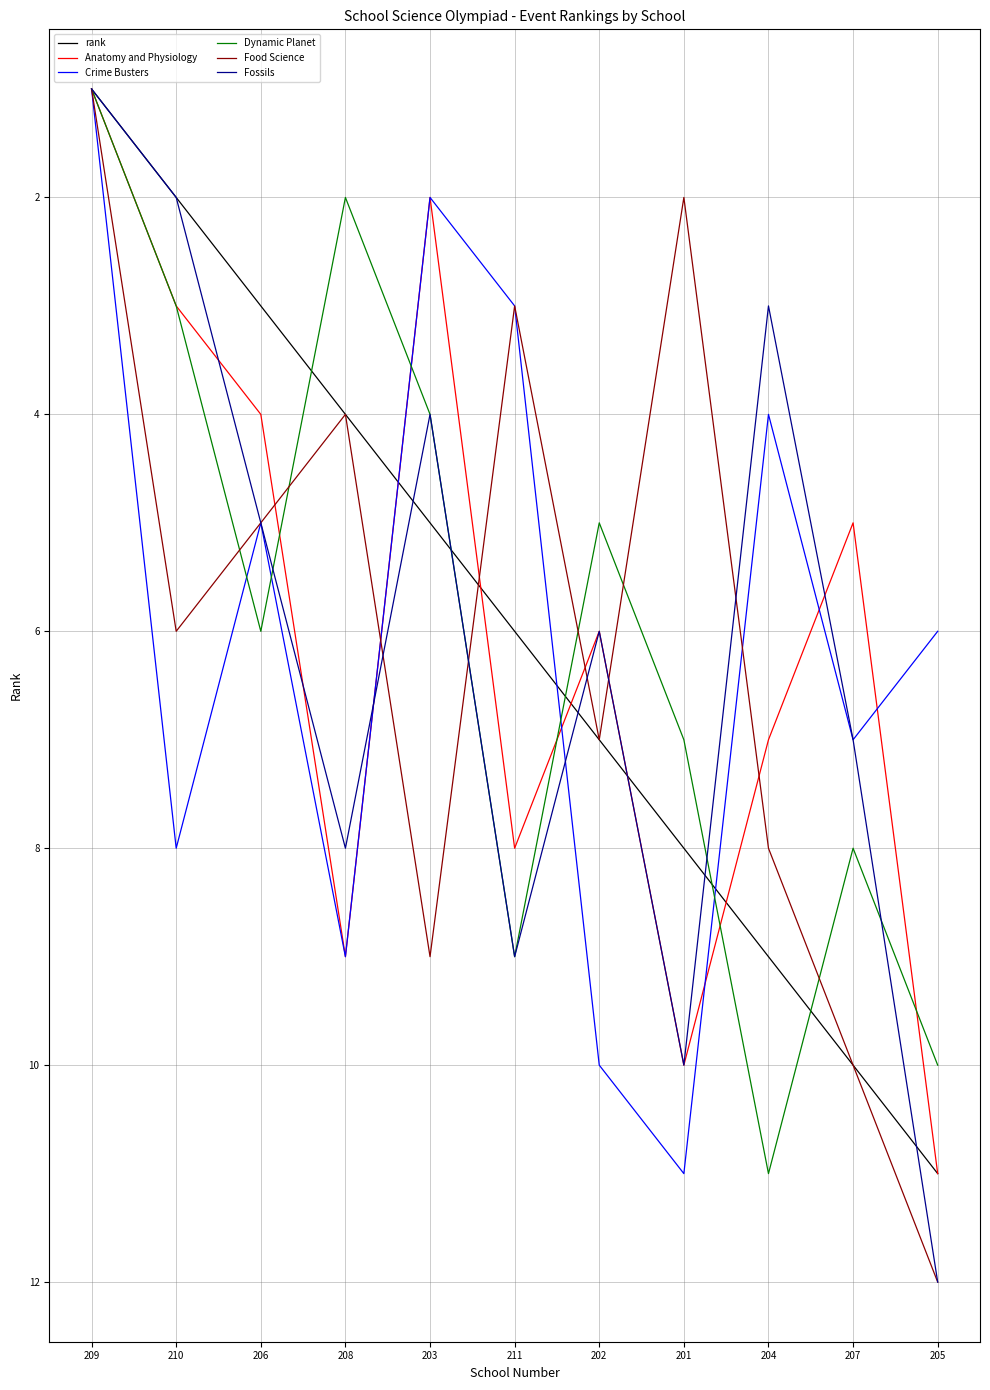

At which category does Anatomy and Physiology reach its first local valley?

203